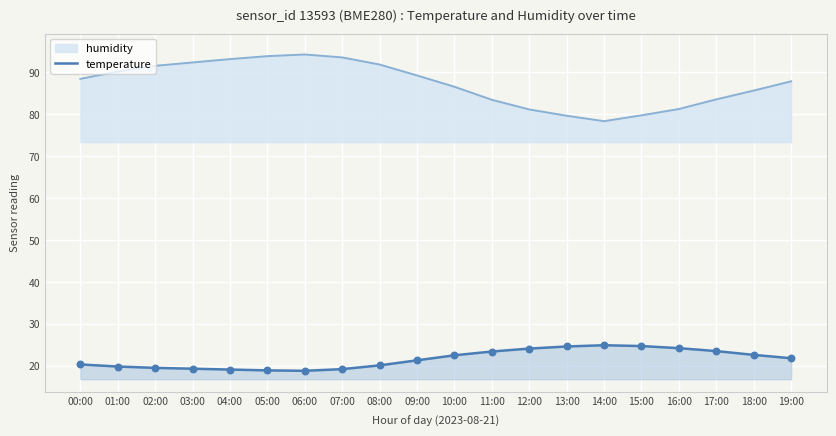

Approximately how many times larger is the value at 17:00 compared to 09:00?

1.1